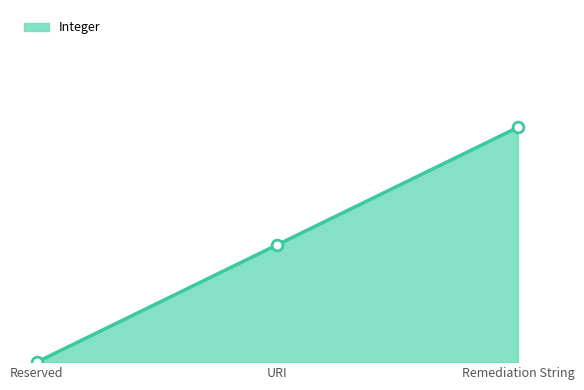

Between URI and Remediation String, which is larger?

Remediation String